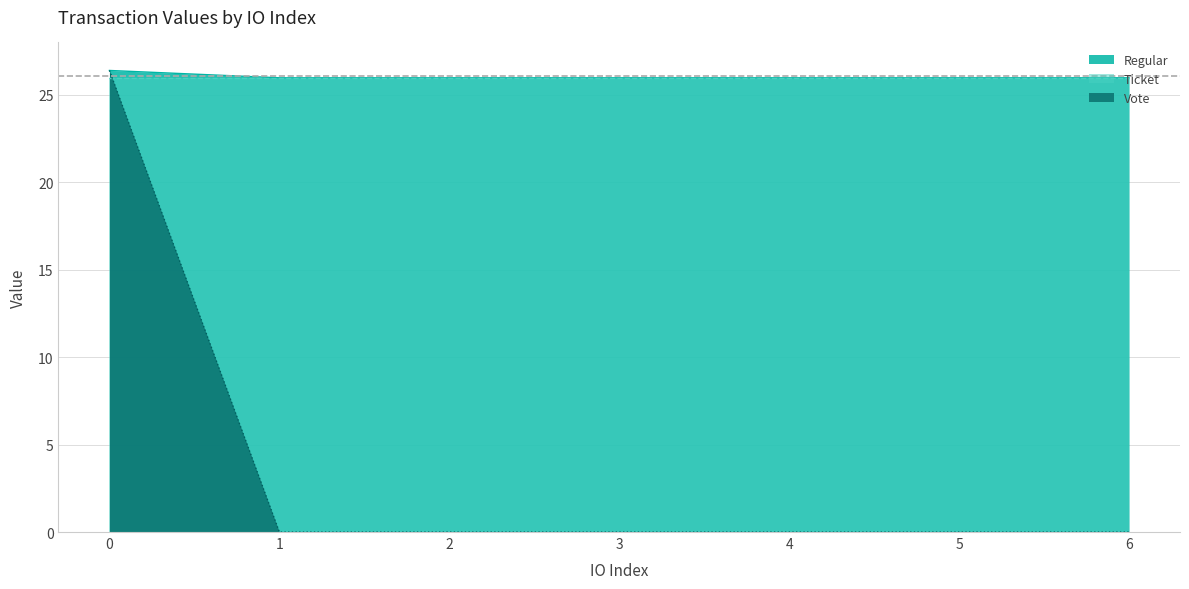

What is the total value across all series at 1?

52.0